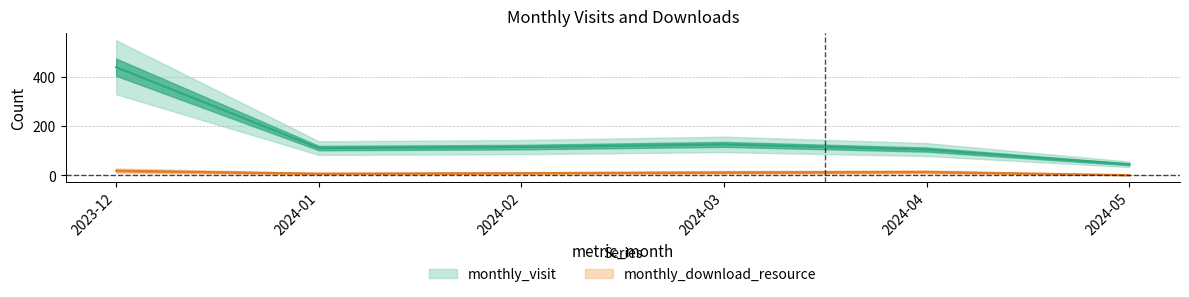

At which label is monthly_download_resource closest to 10?

2024-02